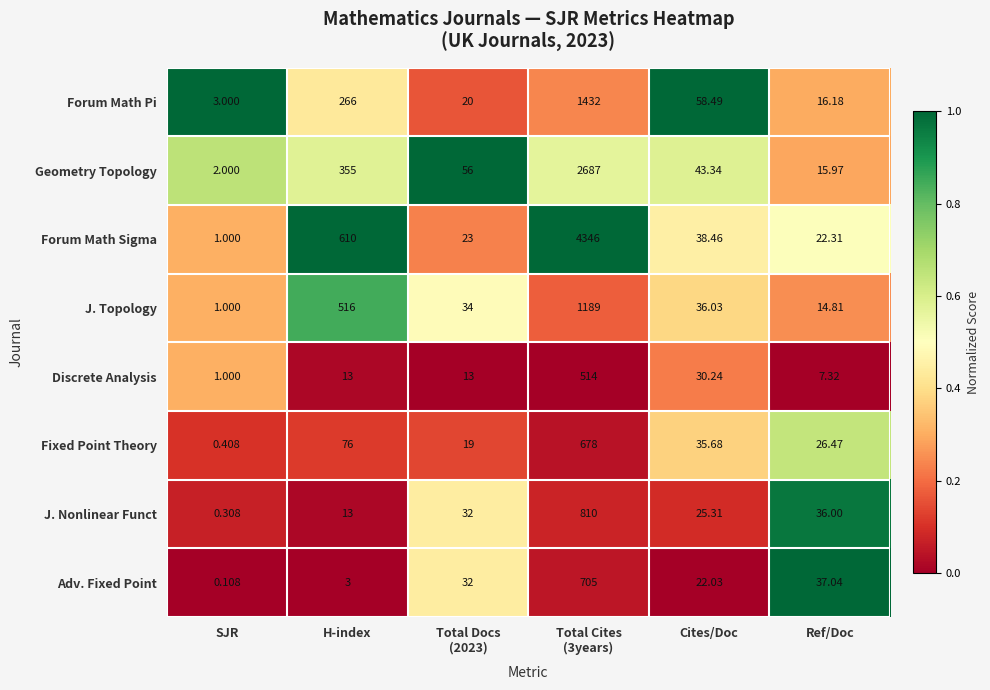

What is the spread (max minus min) of values at Total Cites
(3years)?

3832.0